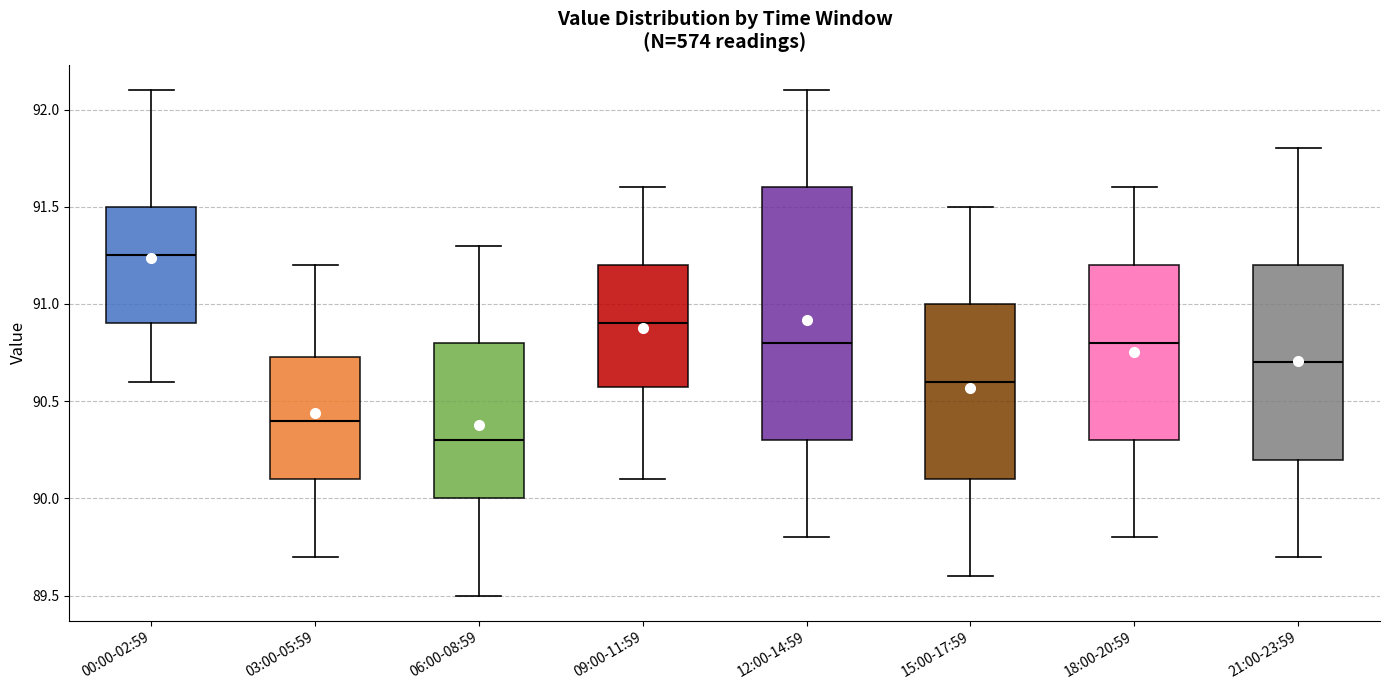

Comparing the boxes themselves (not the whiskers), which one is the tallest?

12:00-14:59